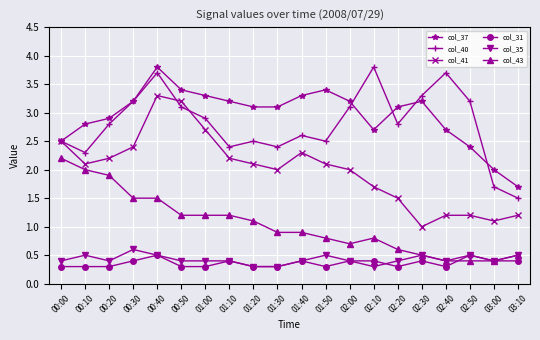

True or false: col_41 has a value of 2.1 at 00:10.

True